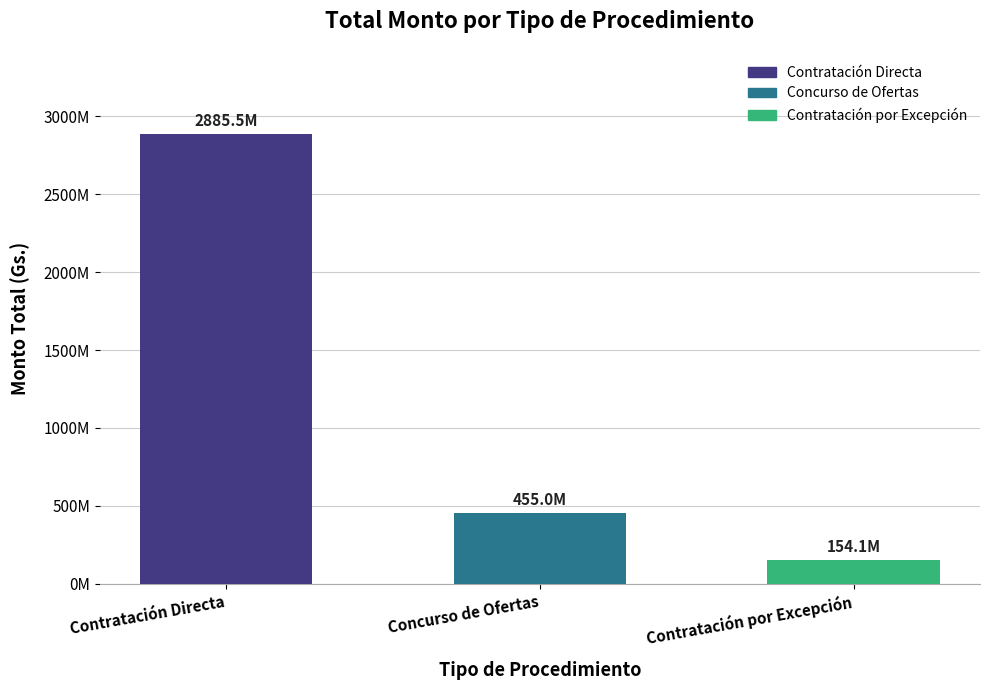

What is the minimum value shown in the chart?

154050000